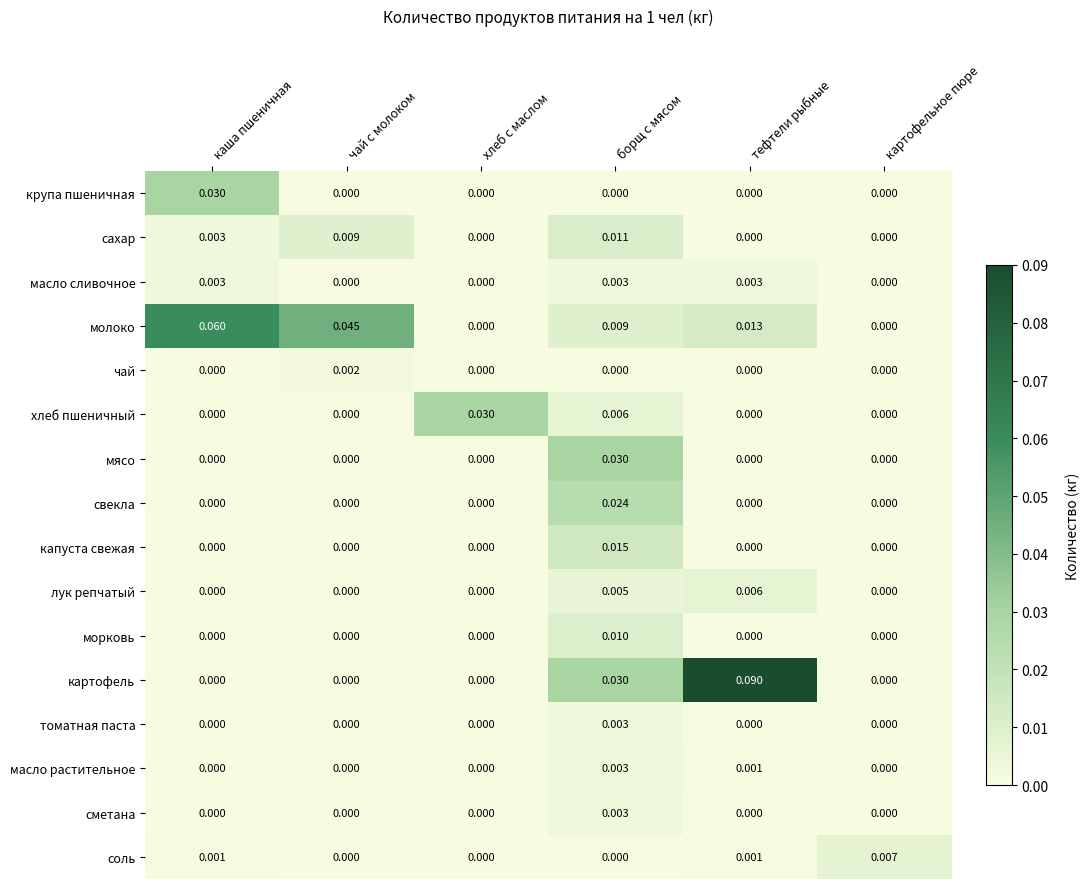

At which category does the chart reach its peak across all series?

тефтели рыбные